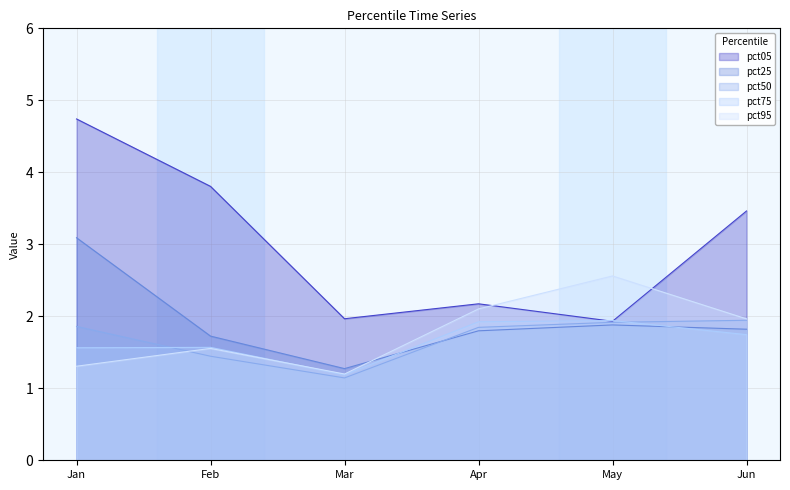

After their last crossing, which series has the higher values: pct75 or pct25?

pct25